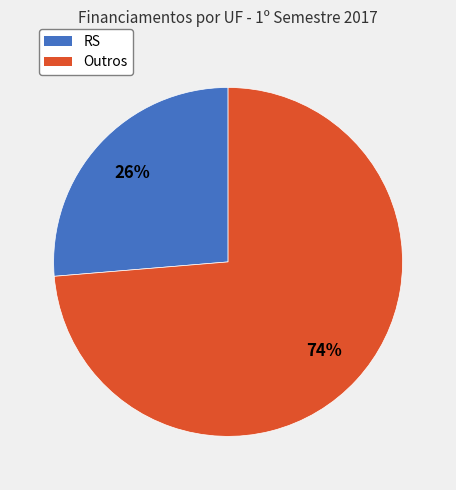

Does any single category account for the majority?

Yes